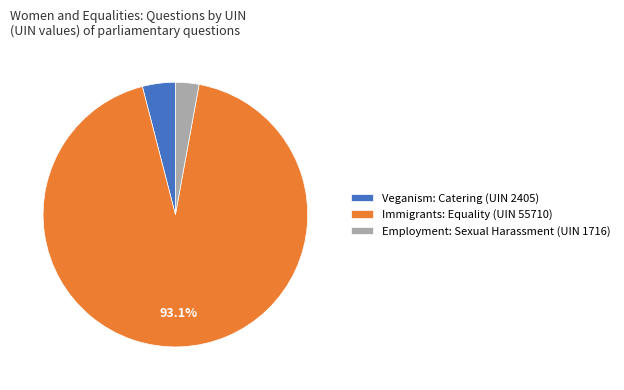

How many segments does this pie chart have?

3